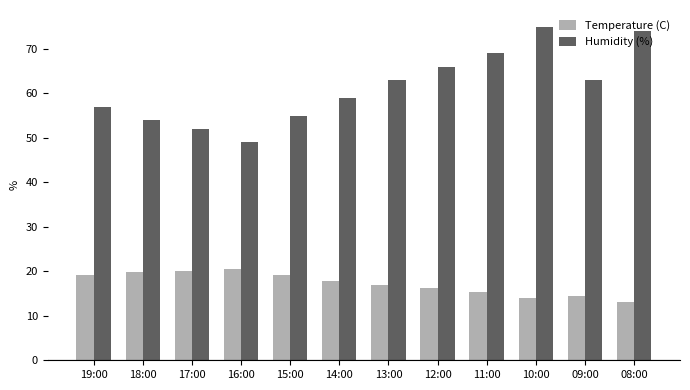

Read the Humidity (%) value at 17:00.

52.0